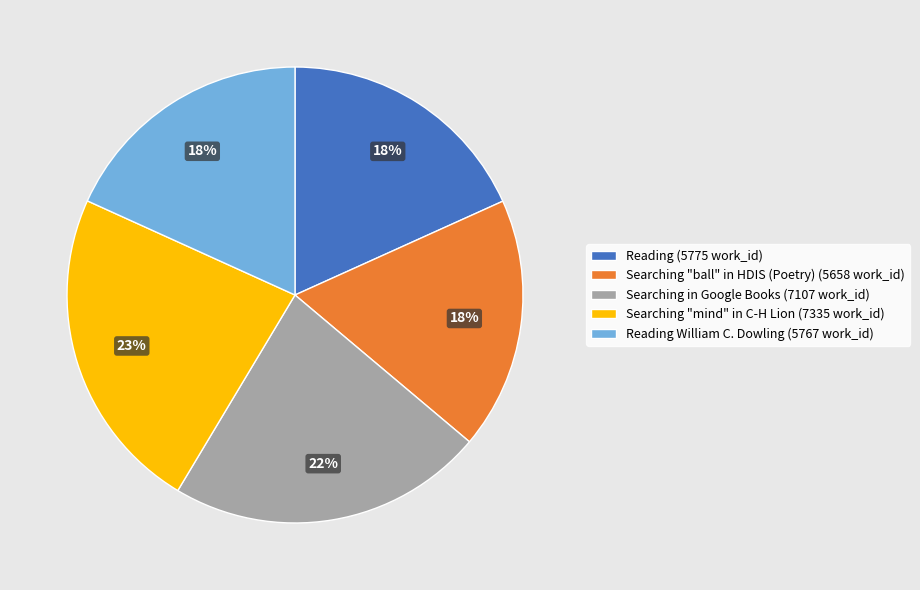

To the nearest percent, what is the difference between the largest and smallest slice percentages?

5%